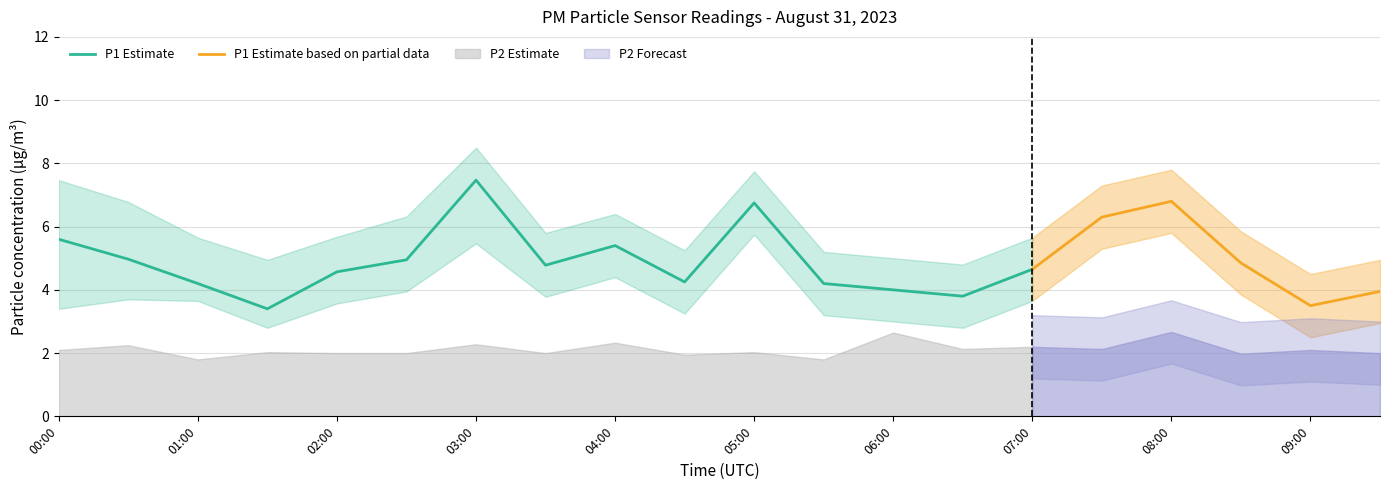

Reading left to right, extract all data points from this chart.

P1: 5.6	5.0	4.2	3.4	4.6	5.0	7.5	4.8	5.4	4.2	6.8	4.2	4.0	3.8	4.7	6.3	6.8	4.8	3.5	4.0
P2: 2.1	2.2	1.8	2.0	2.0	2.0	2.3	2.0	2.3	1.9	2.0	1.8	2.6	2.1	2.2	2.1	2.7	2.0	2.1	2.0